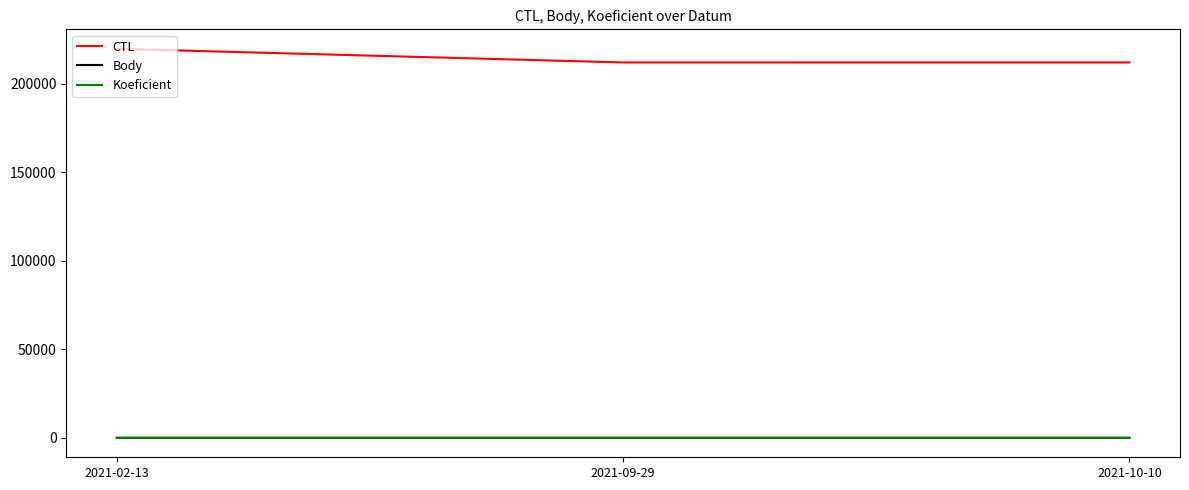

At which category does the chart reach its peak across all series?

2021-02-13